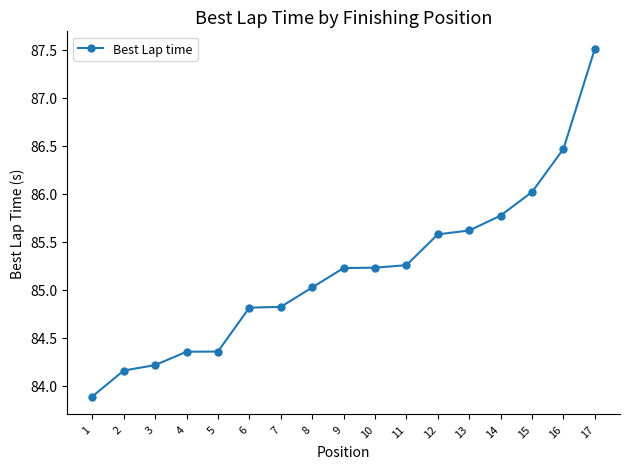

What is the minimum value shown in the chart?

83.9